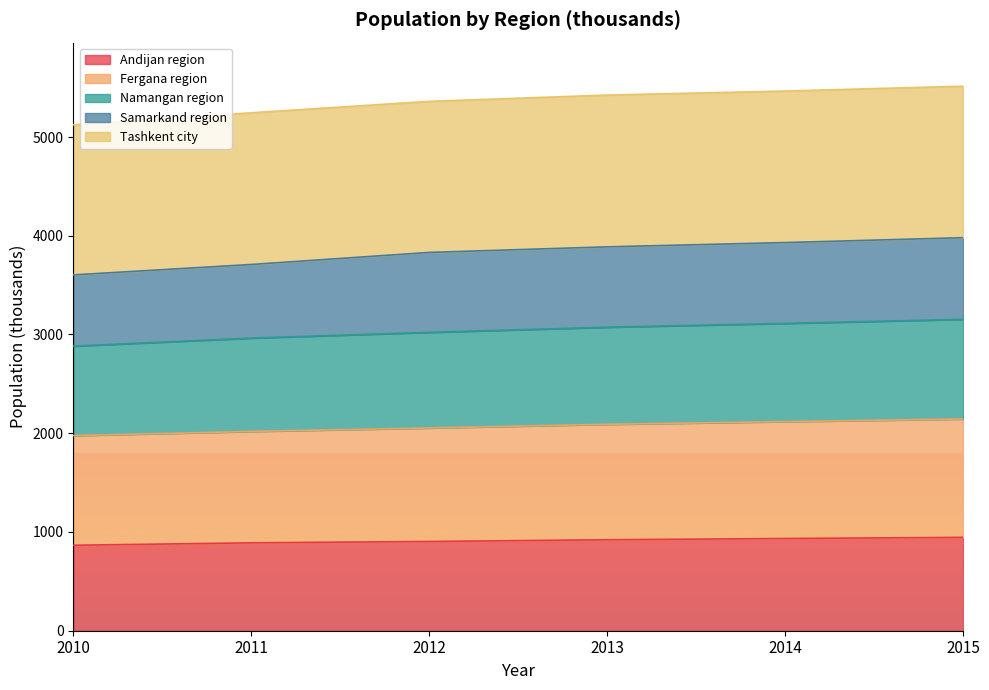

At which category is the sum across all series the highest?

2015